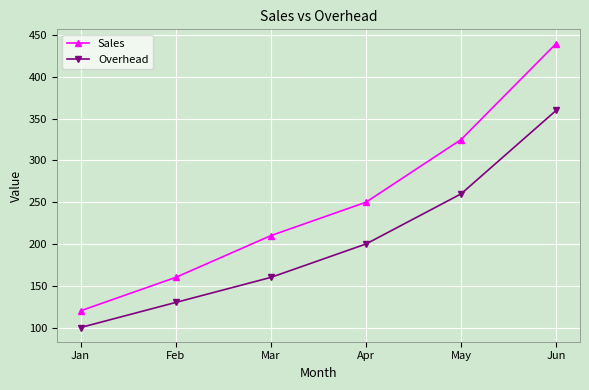

Is it true that Sales equals 353 at Apr?

False